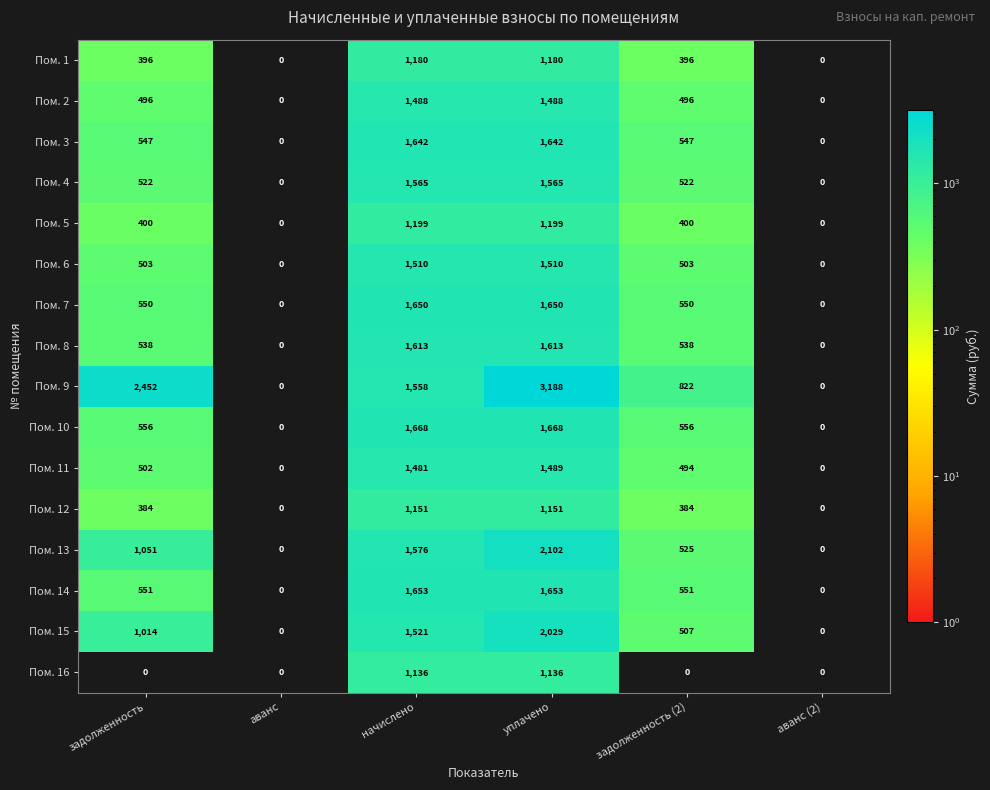

What is the difference between the maximum and minimum values in the Пом. 13 series?

2102